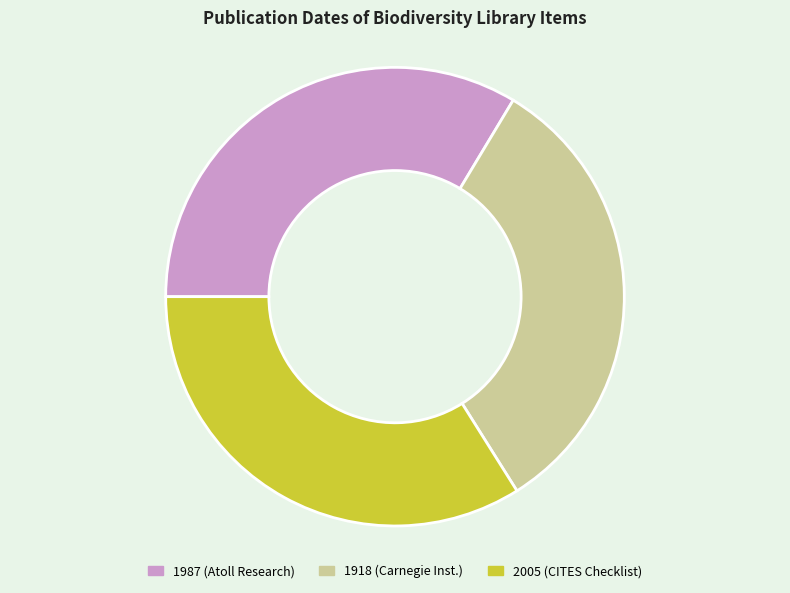

Does any single category account for the majority?

No